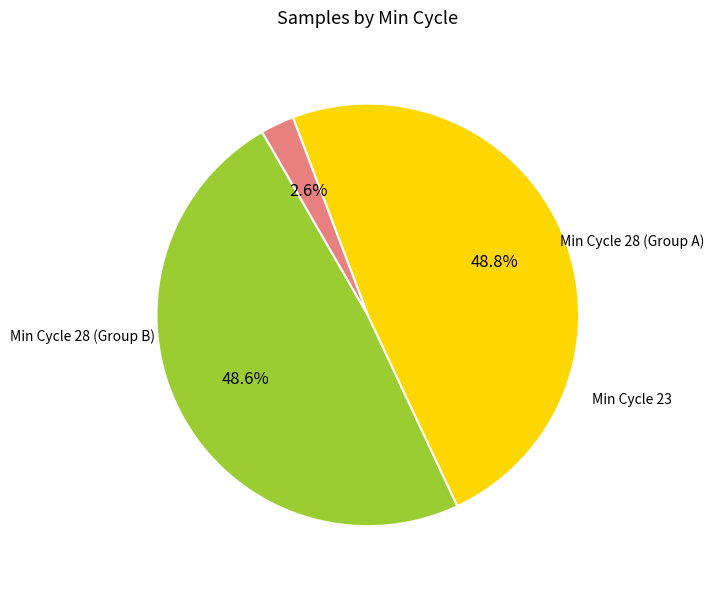

Does any single category account for the majority?

No